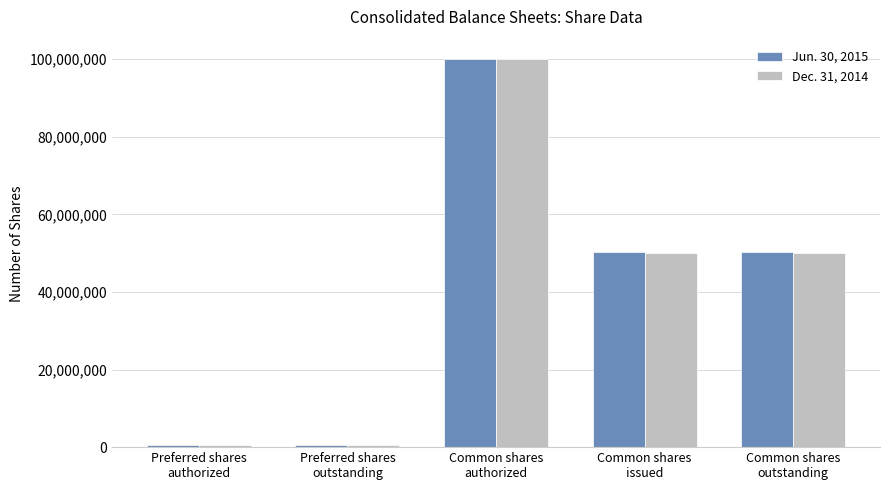

What is the sum of the Dec. 31, 2014 values at Preferred shares
authorized and Common shares
outstanding?

50500000